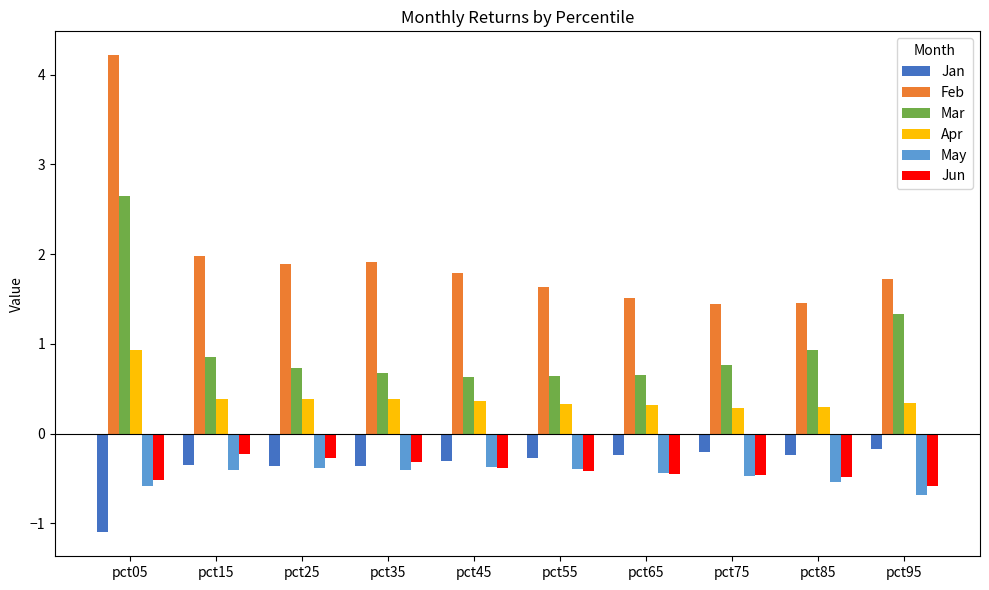

What is the approximate value of Jan at pct35?

-0.4